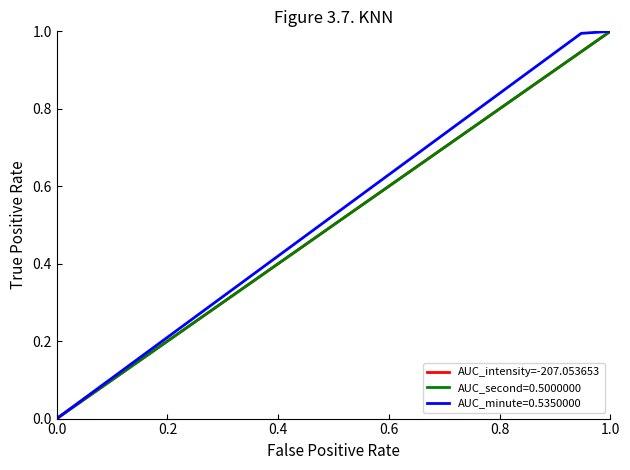

Does the chart have visible grid lines?

No